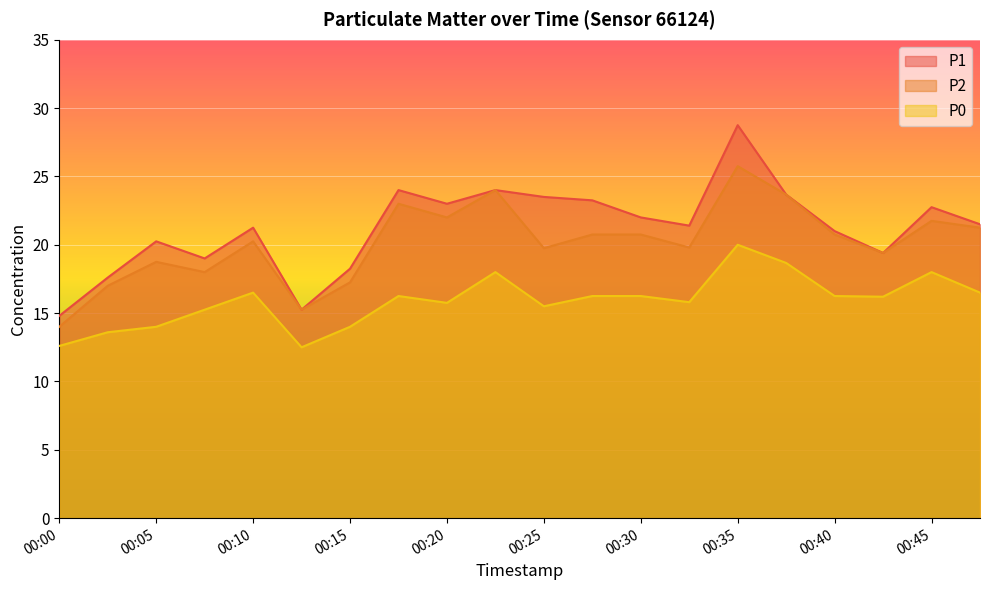

True or false: P0 and P2 intersect in this chart.

False